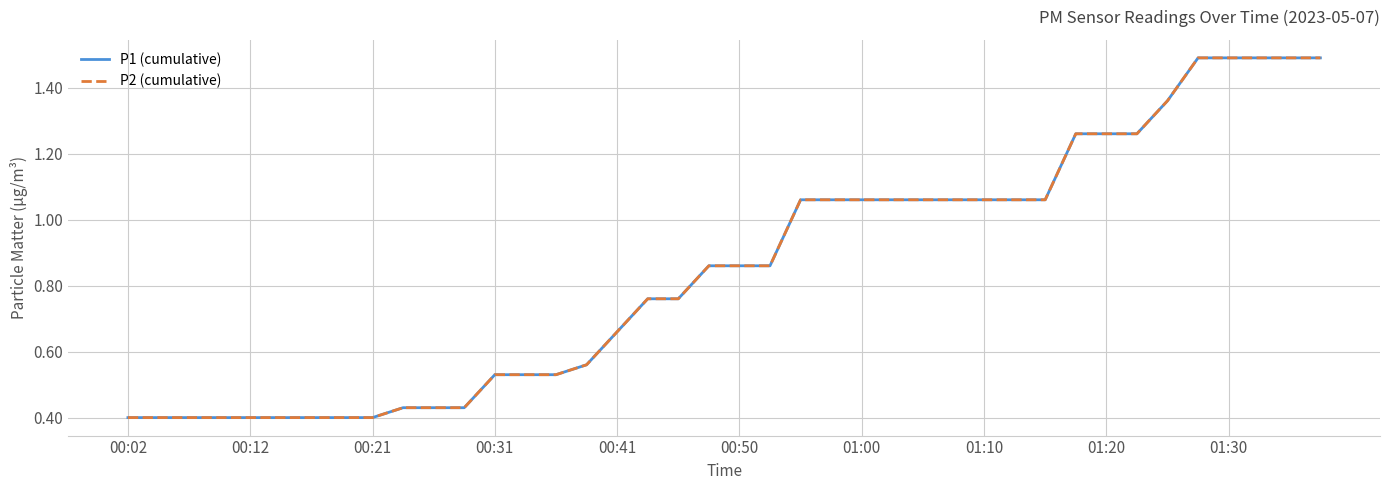

True or false: P2 (cumulative) and P1 (cumulative) cross at least once.

False